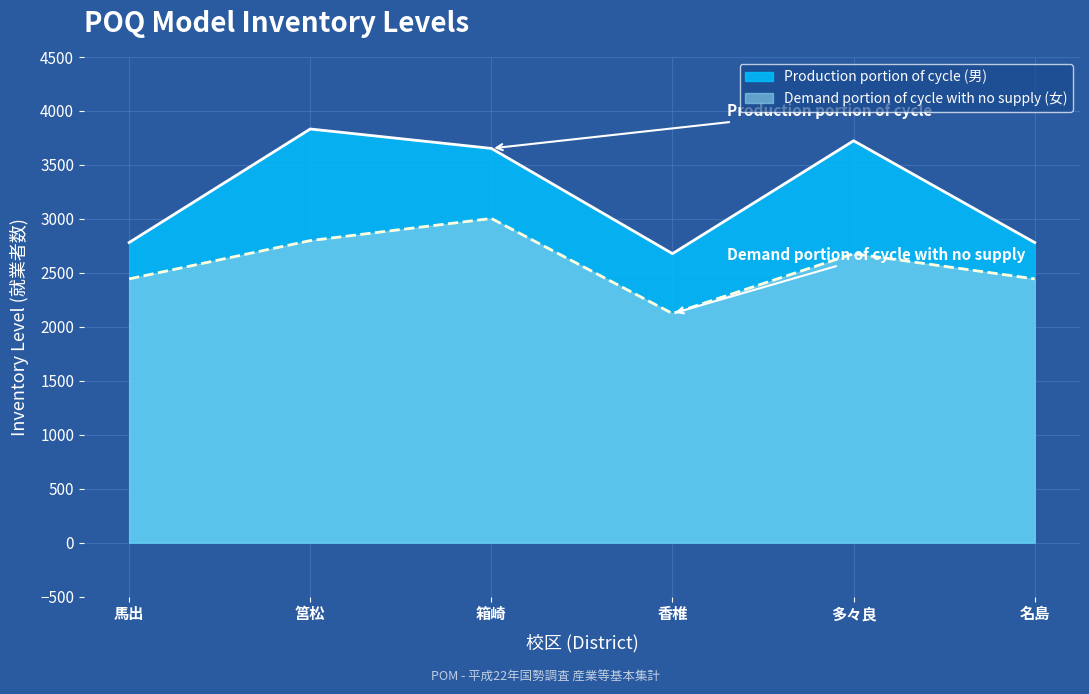

What value does the Demand portion of cycle with no supply (女) series have at 筥松, to the nearest 50?

2800